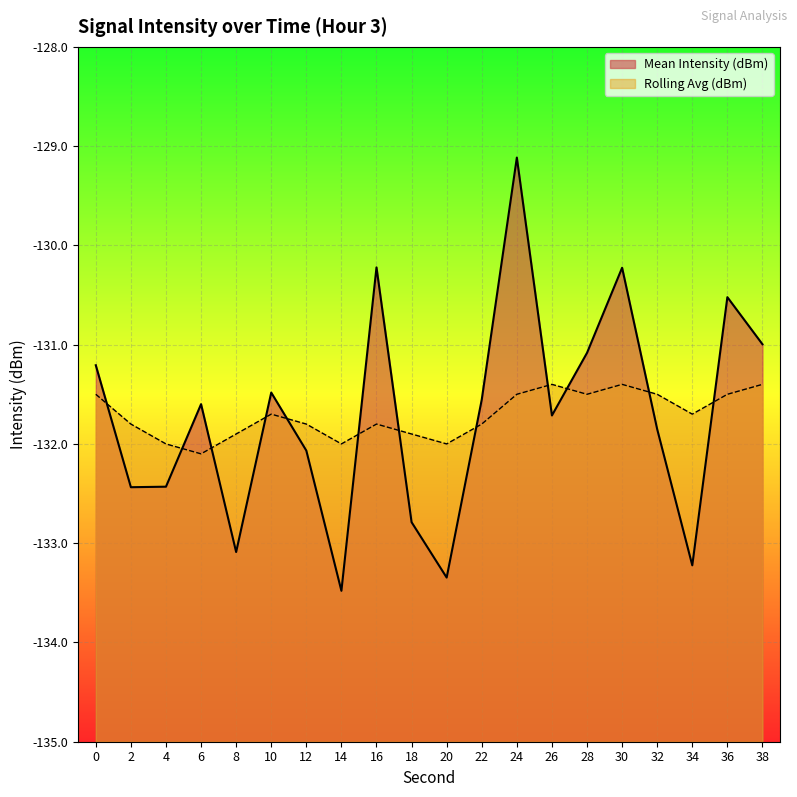

Which series changed the most between 4 and 16?

Mean Intensity (dBm)